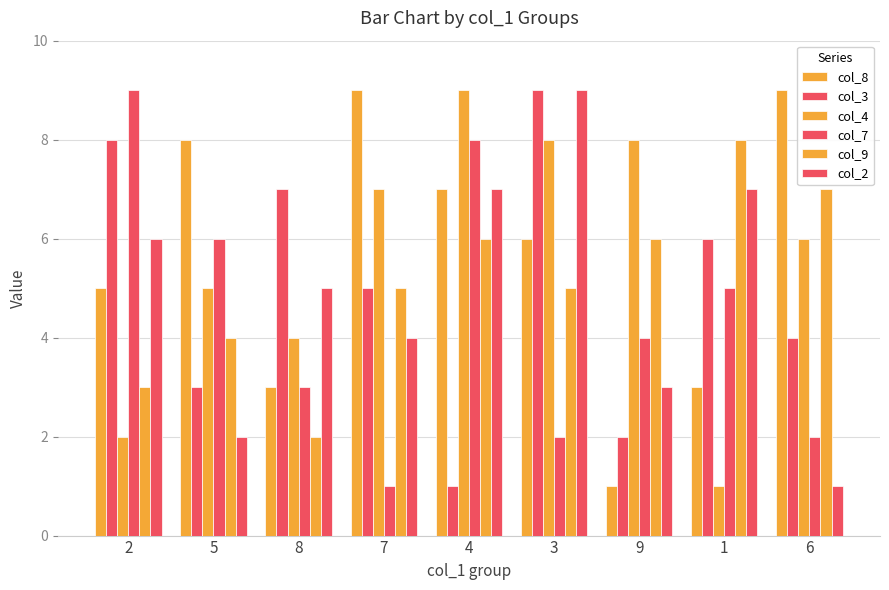

How many bars are there in each group?

6